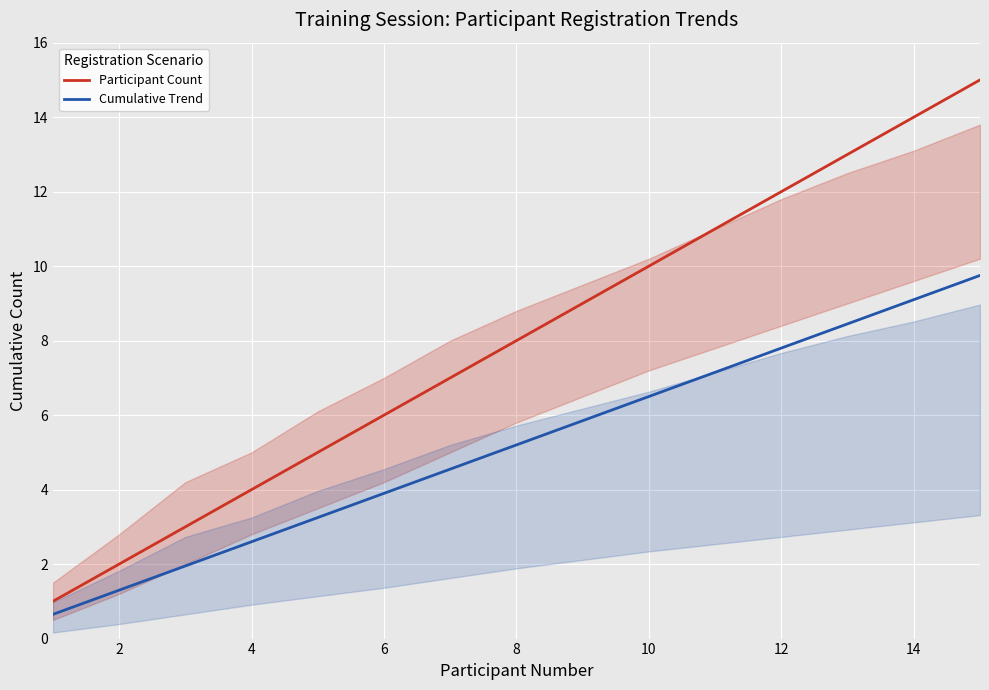

What value does the Cumulative Trend series have at 14?

9.1